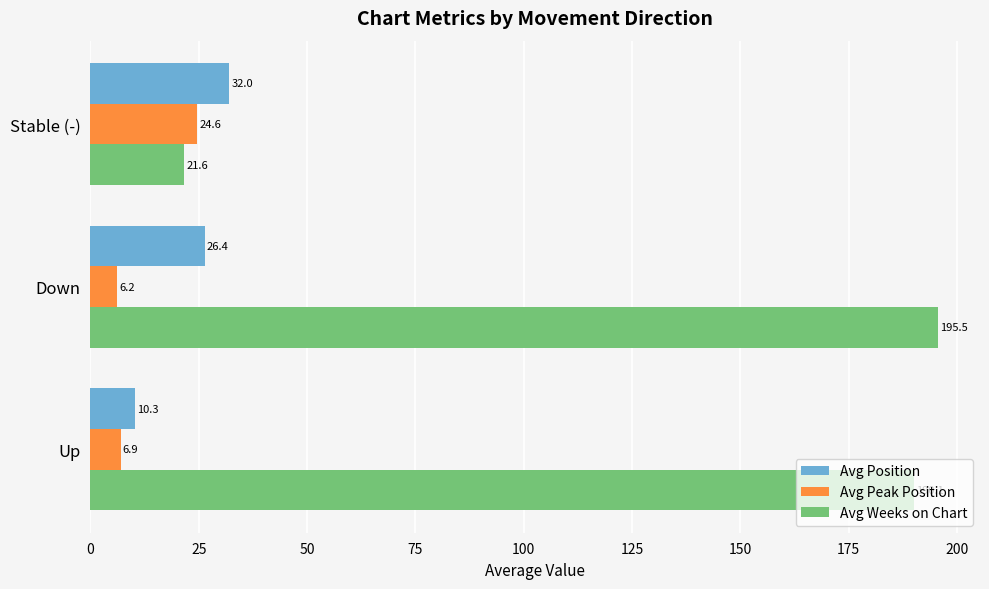

Which series has the largest range (max minus min)?

Avg Weeks on Chart